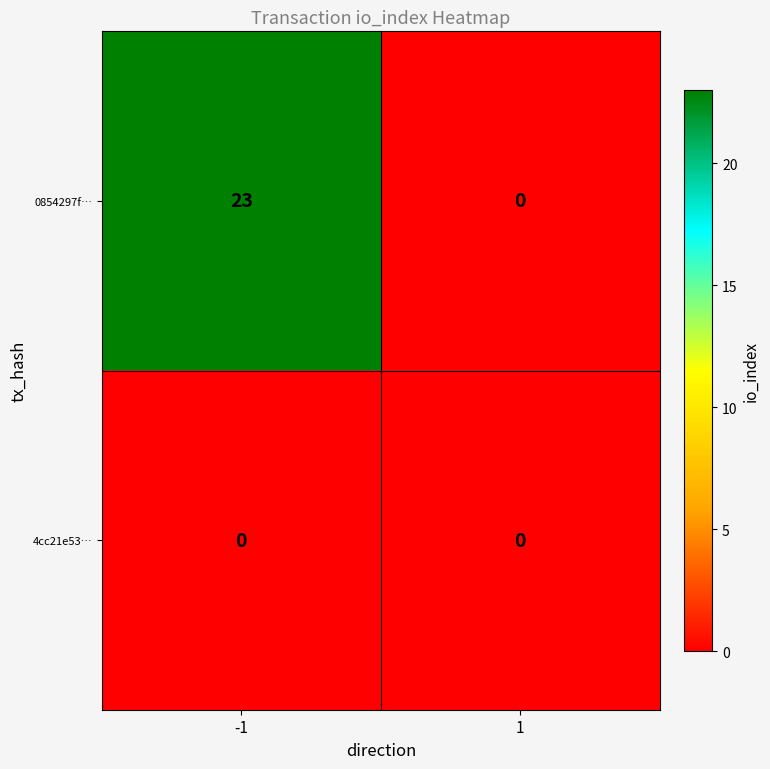

What is the difference between the maximum and minimum values in the 0854297f… series?

23